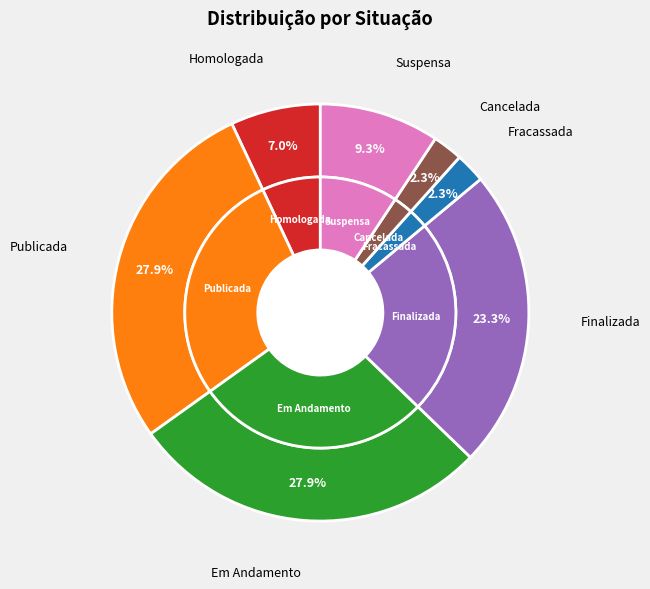

Is it true that Suspensa is 17% of the pie?

False